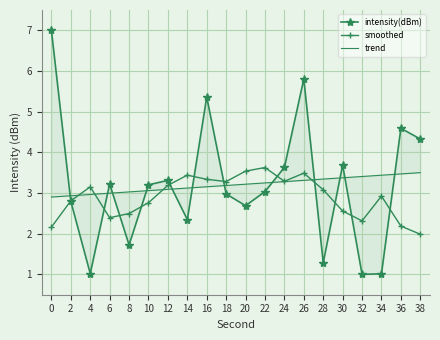

What is the difference between the maximum and minimum values in the trend series?

0.6